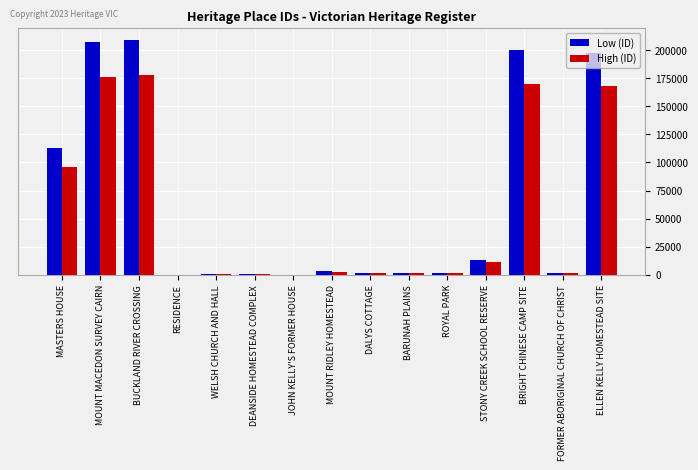

Which series has the largest total across all categories?

Low (ID)